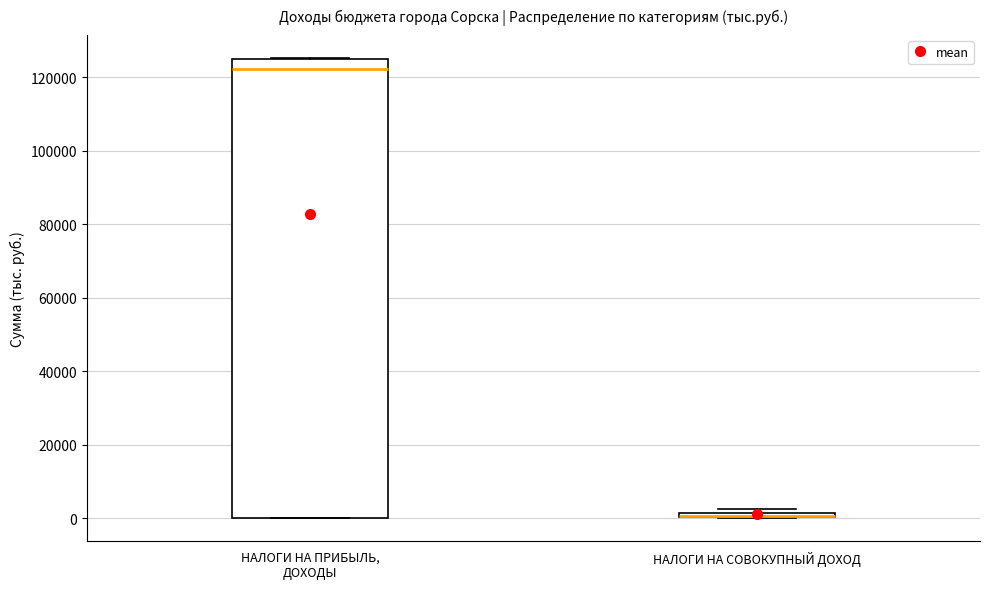

Which box is the tallest, from its lower edge to its upper edge?

НАЛОГИ НА ПРИБЫЛЬ, ДОХОДЫ